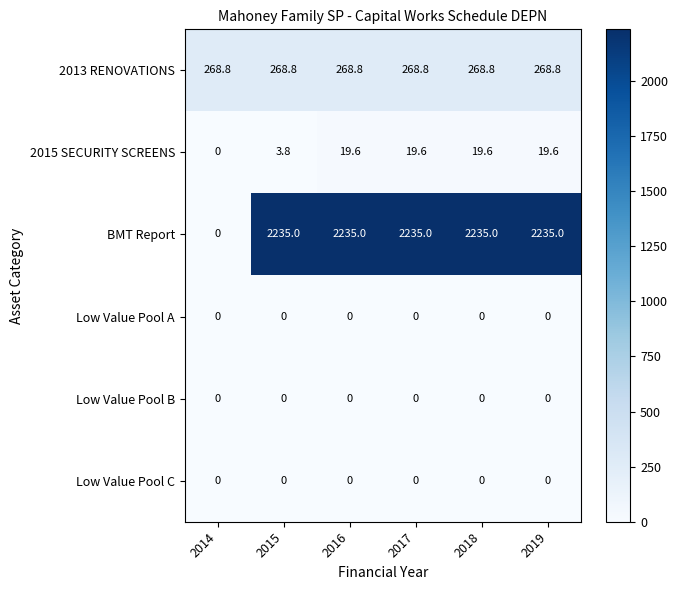

The 2015 SECURITY SCREENS series shows 1.7 at 2015. True or false?

False